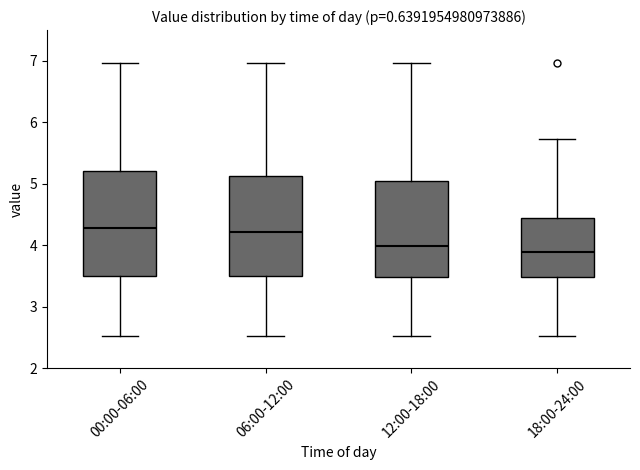

Reading left to right, read every box against the y-axis: the position of its median line, the range the box covers, and the ends of its whiskers. The values are not printed on the chart, so give them approximately, as read against the axis.

00:00-06:00: median 4.3, box 3.5 to 5.2, whiskers 2.5 to 7.0
06:00-12:00: median 4.2, box 3.5 to 5.1, whiskers 2.5 to 7.0
12:00-18:00: median 4.0, box 3.5 to 5.0, whiskers 2.5 to 7.0
18:00-24:00: median 3.9, box 3.5 to 4.5, whiskers 2.5 to 5.7